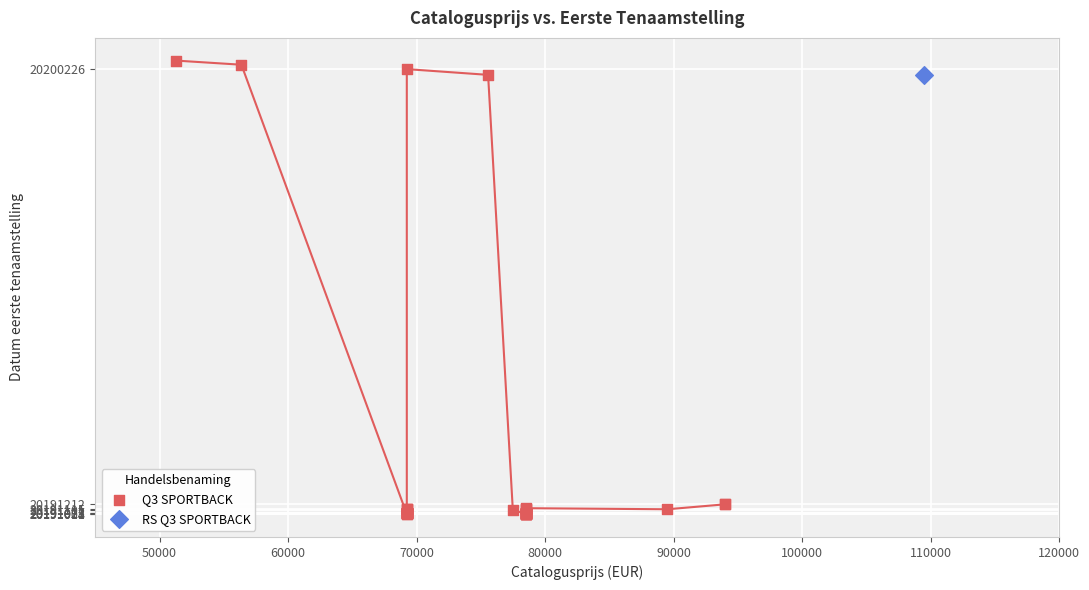

What are all the series names shown in the legend?

Q3 SPORTBACK, RS Q3 SPORTBACK